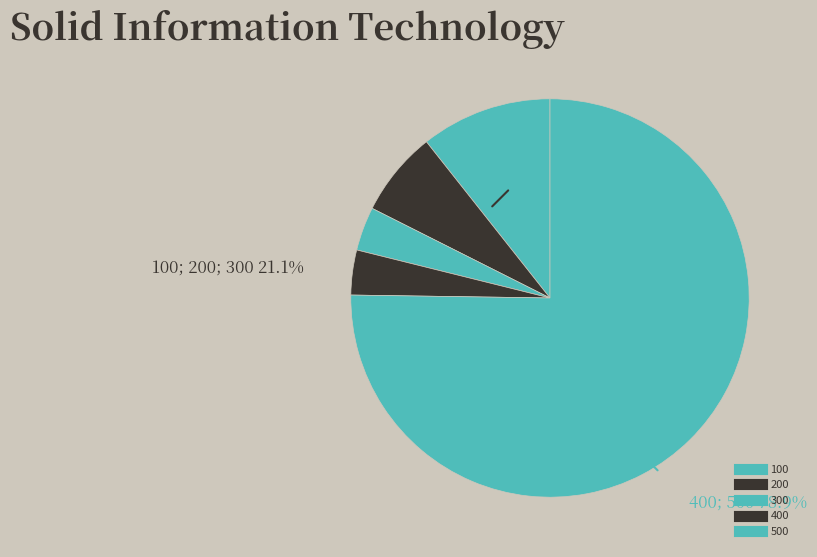

To the nearest percent, what portion does 200 represent?

7%